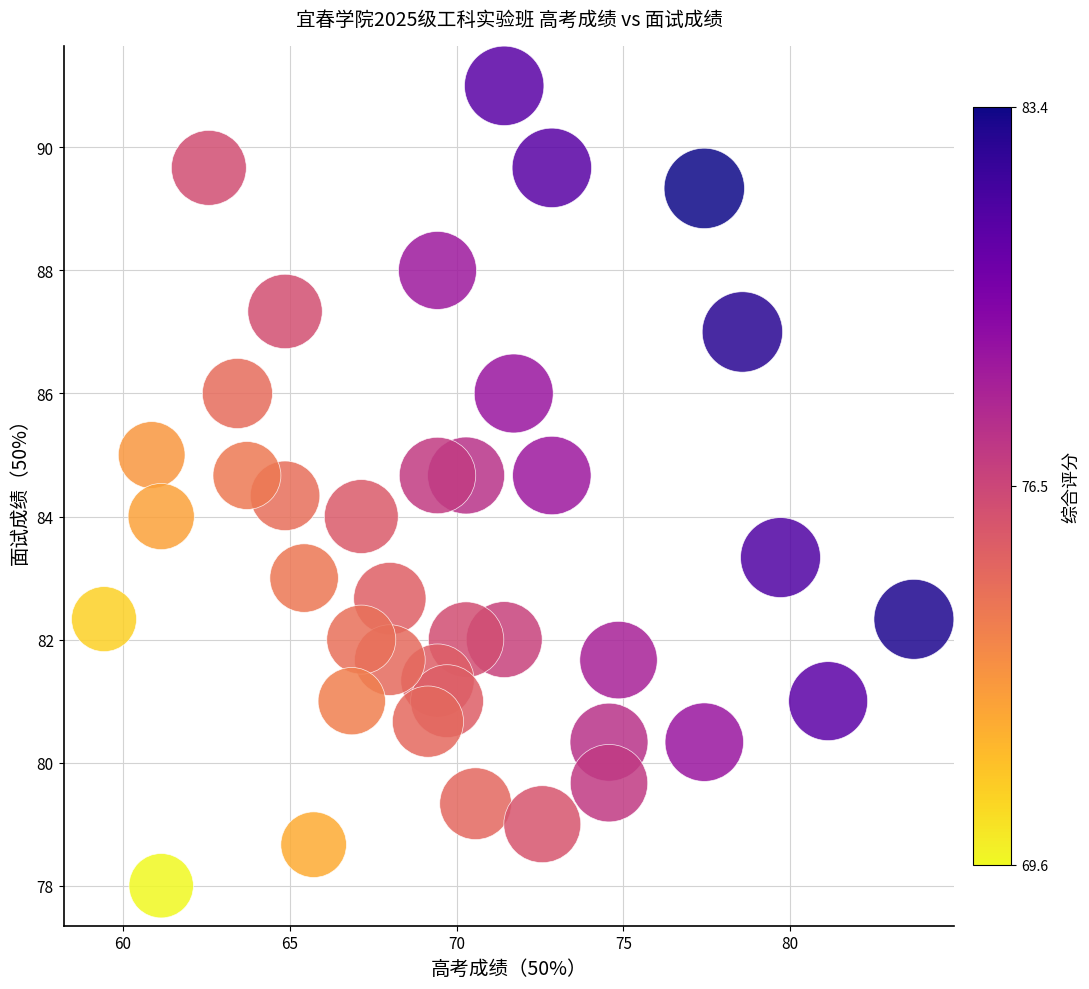

What is the range of Y values (max minus min)?

13.0